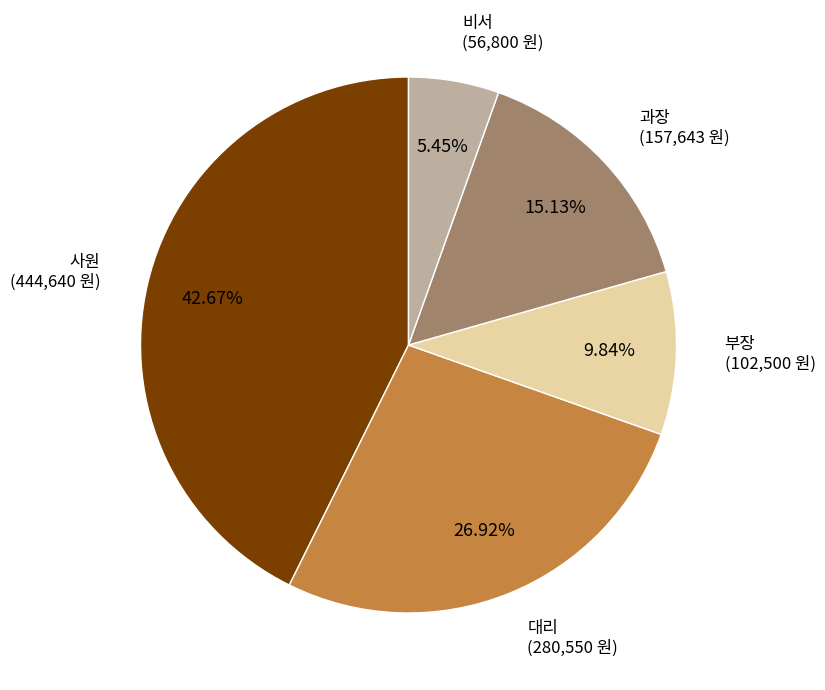

Count the number of slices in the pie.

5